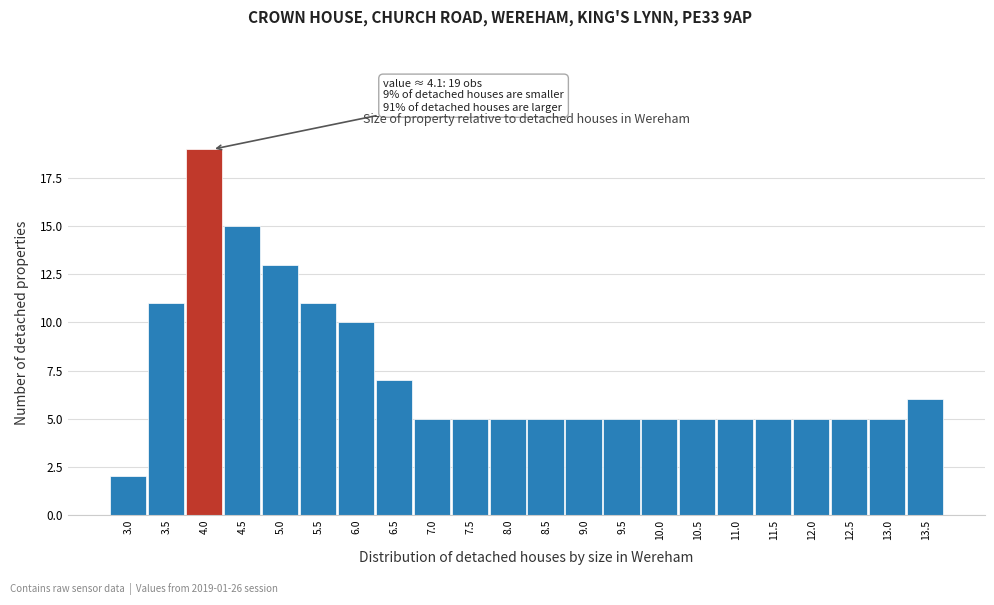

Reading right to left, extract all data points from this chart.

6	5	5	5	5	5	5	5	5	5	5	5	5	5	7	10	11	13	15	19	11	2